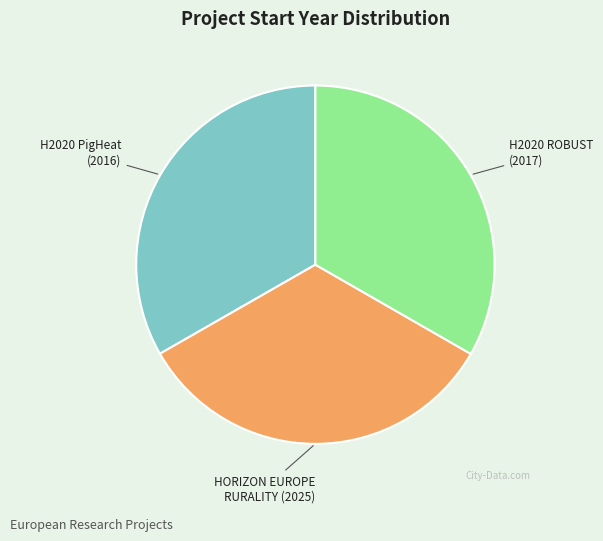

Is there a majority slice in this chart?

No